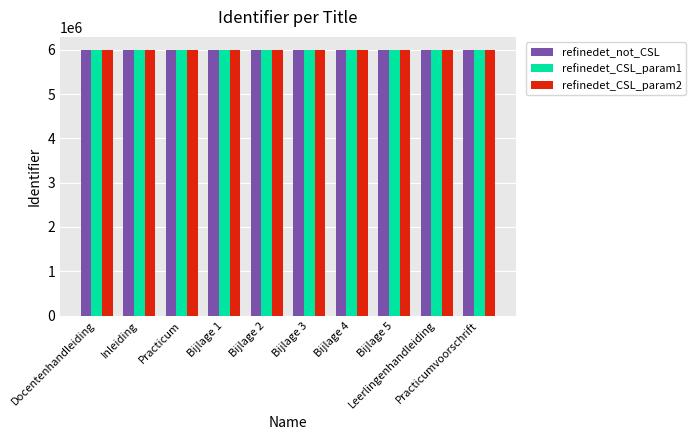

What is the average value of the refinedet_not_CSL series?

5994304